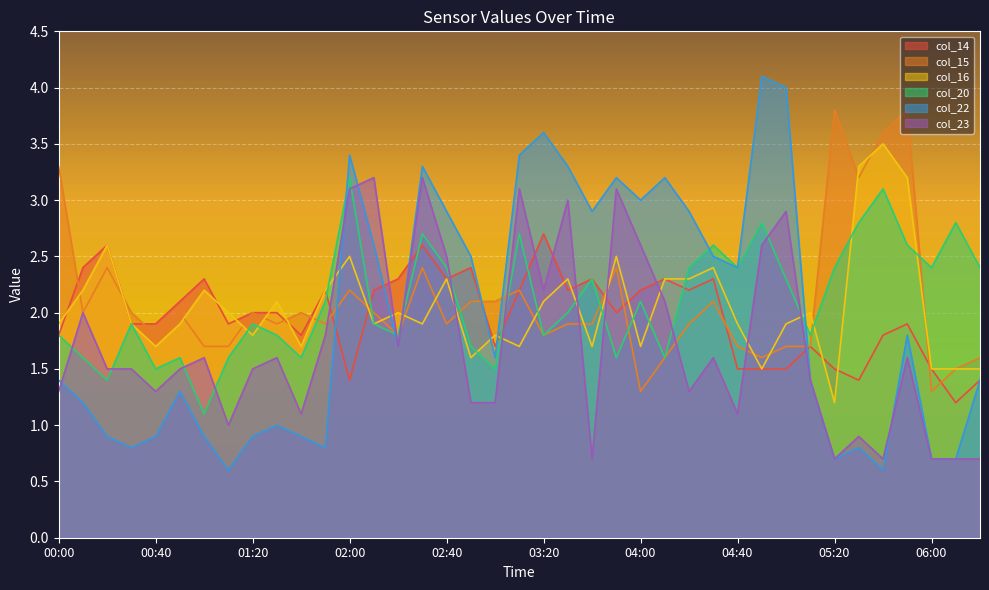

How many lines are shown in the chart?

6